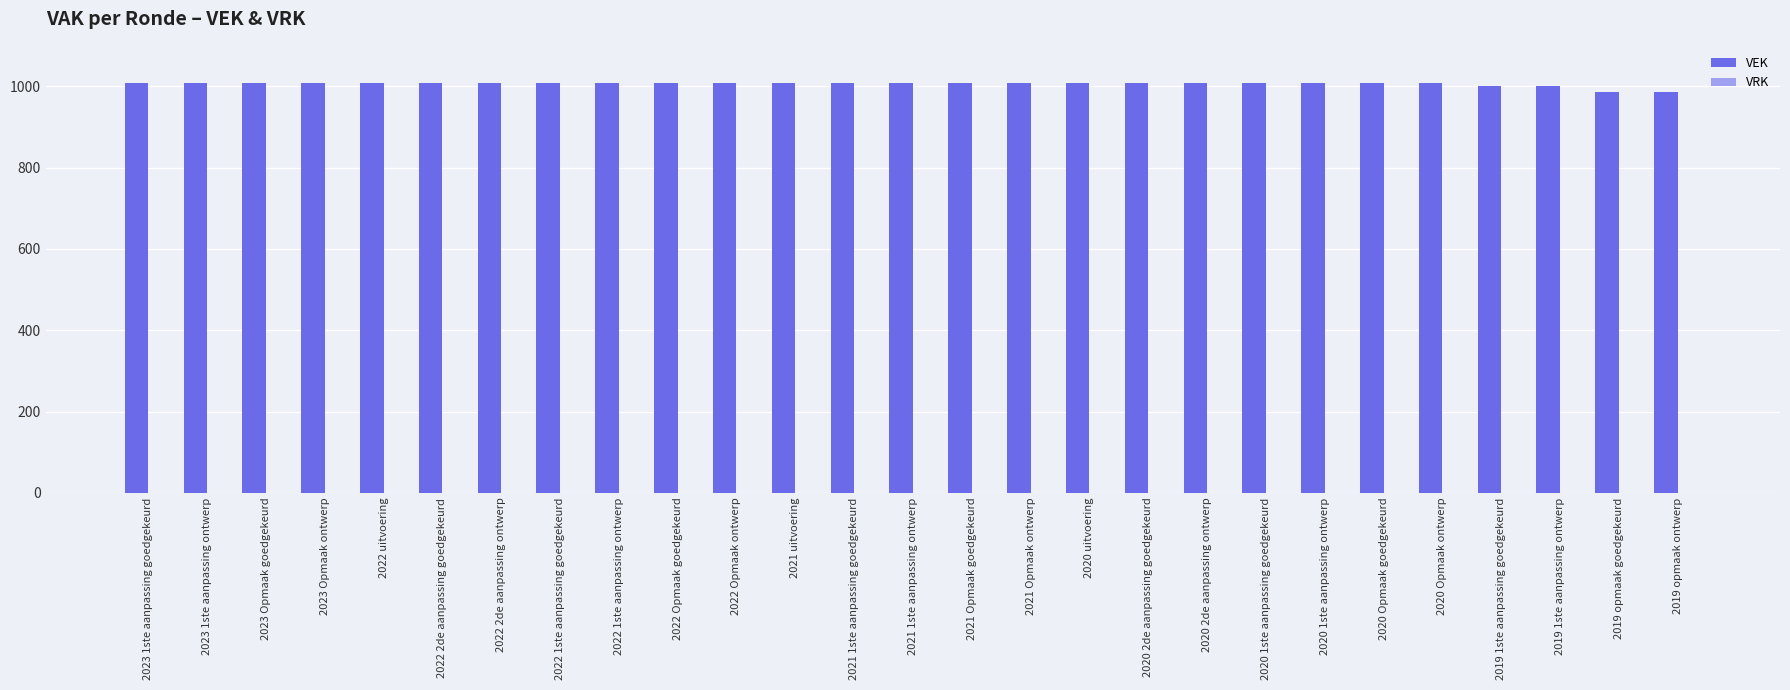

How many bars are there in total?

27